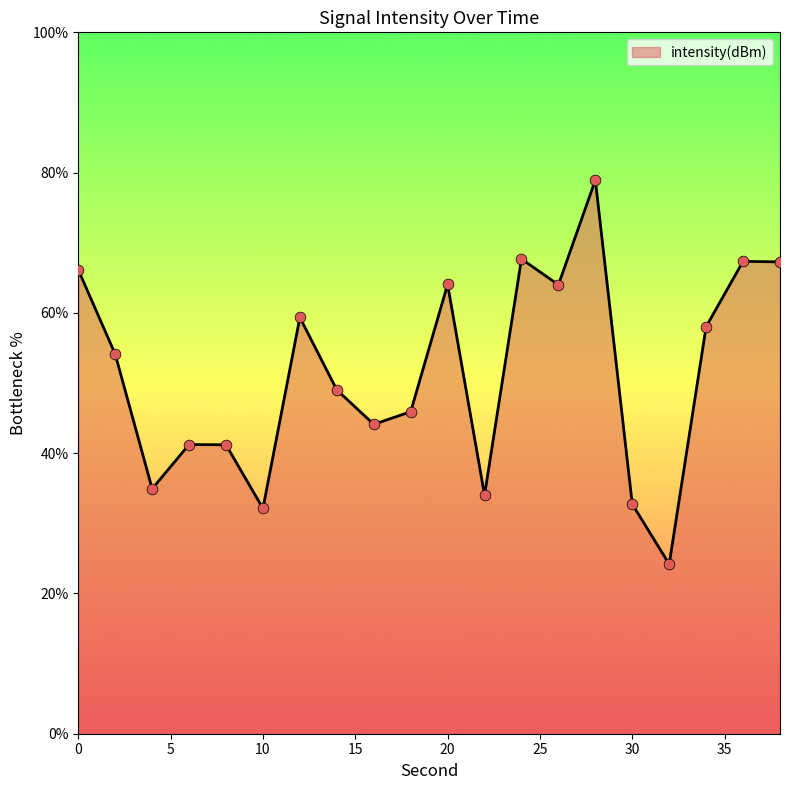

What is the minimum value shown in the chart?

24.2